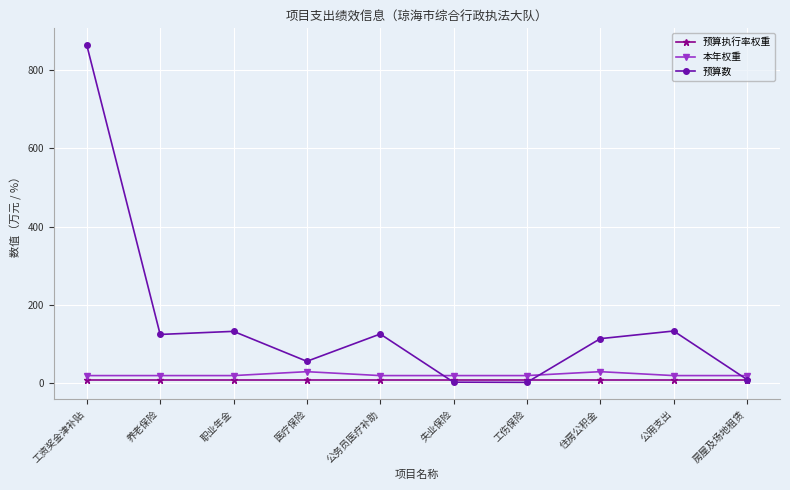

Where is the first local maximum for 预算数?

职业年金